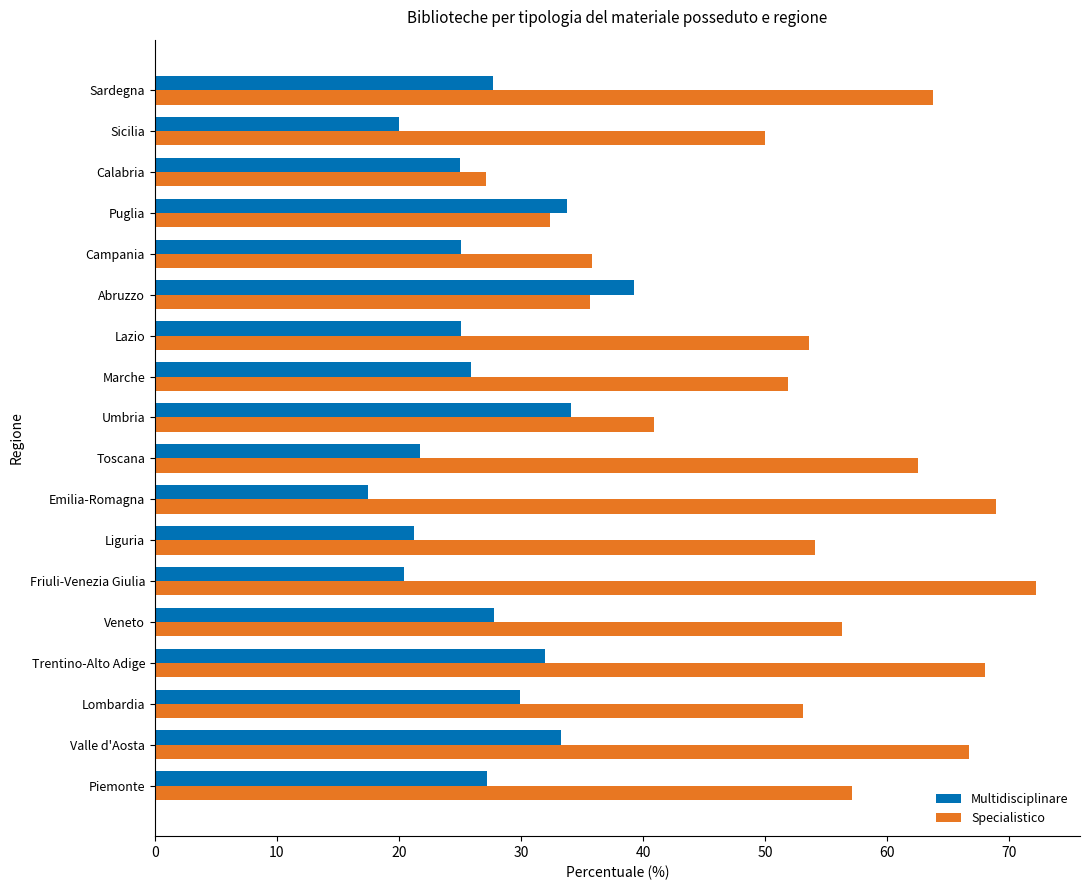

Read the Specialistico value at Umbria.

40.9